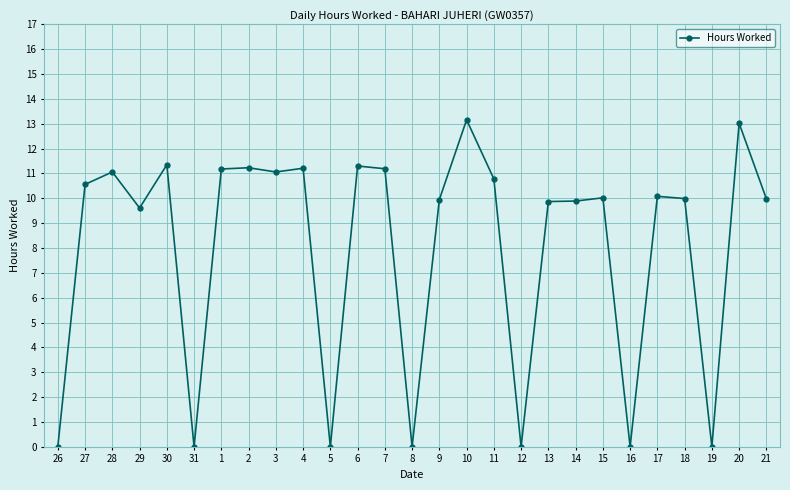

What is the greatest value displayed?

13.2